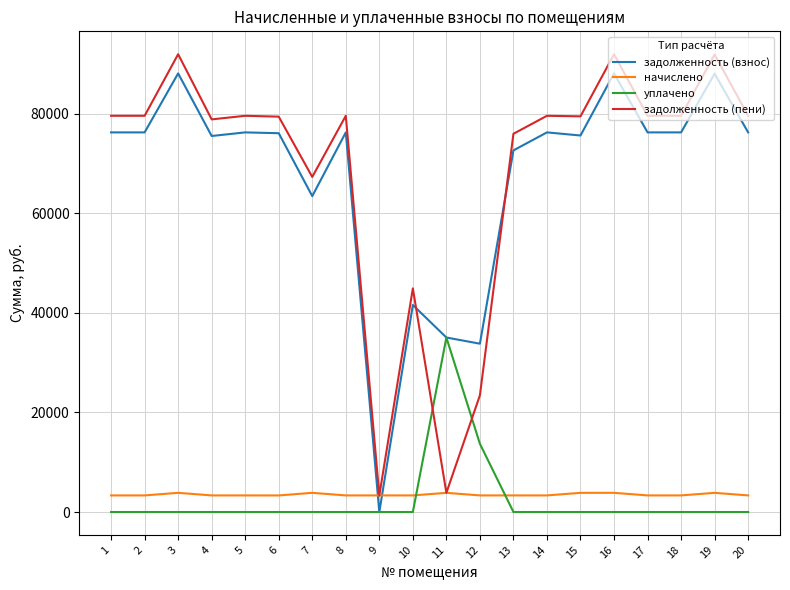

True or false: уплачено and начислено cross at least once.

True